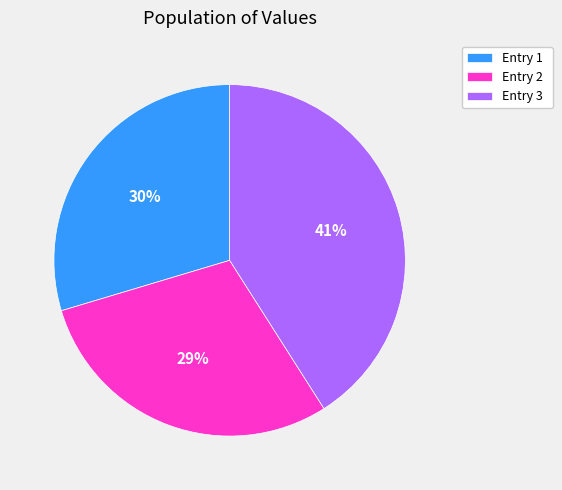

True or false: Entry 3 accounts for 41% of the total.

True